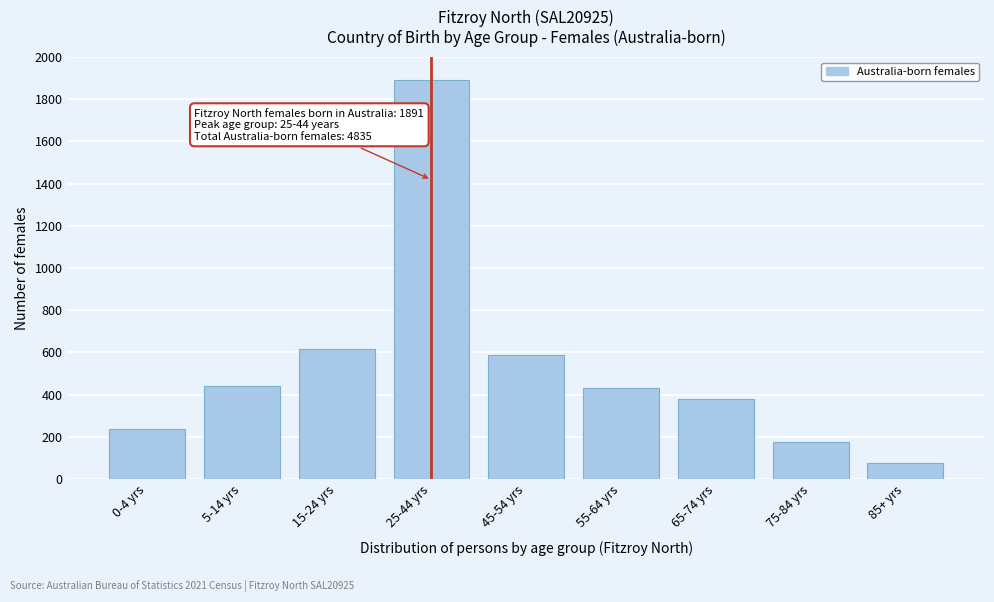

Reading left to right, transcribe all the data shown in this chart.

0-4 yrs=236	5-14 yrs=443	15-24 yrs=618	25-44 yrs=1891	45-54 yrs=588	55-64 yrs=433	65-74 yrs=377	75-84 yrs=177	85+ yrs=74